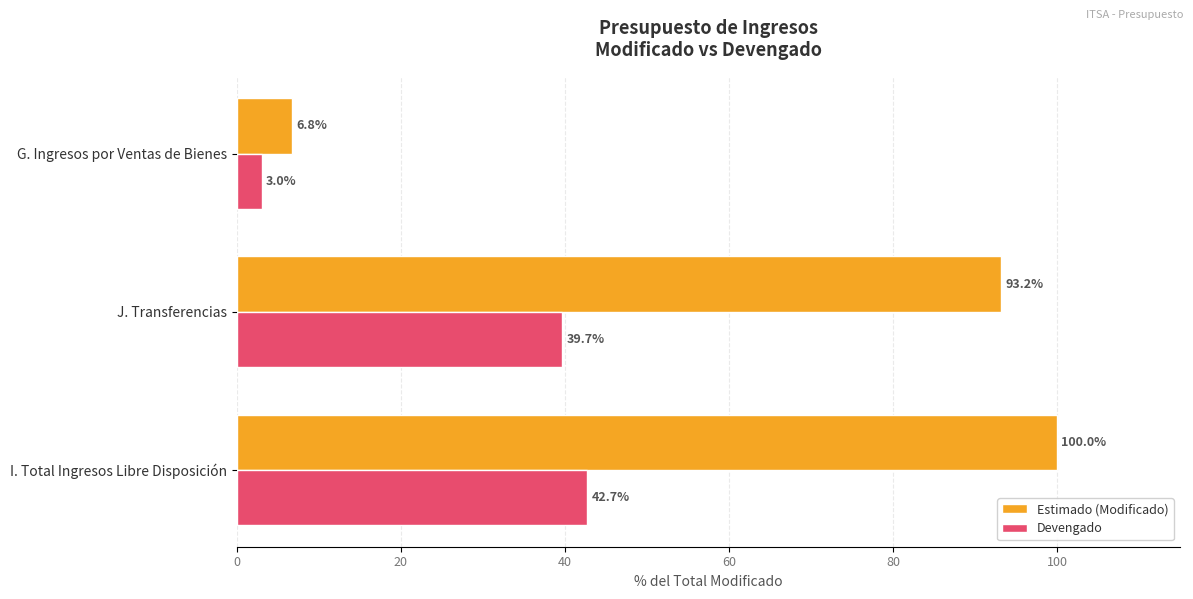

At which label is Estimado (Modificado) closest to 53?

J. Transferencias